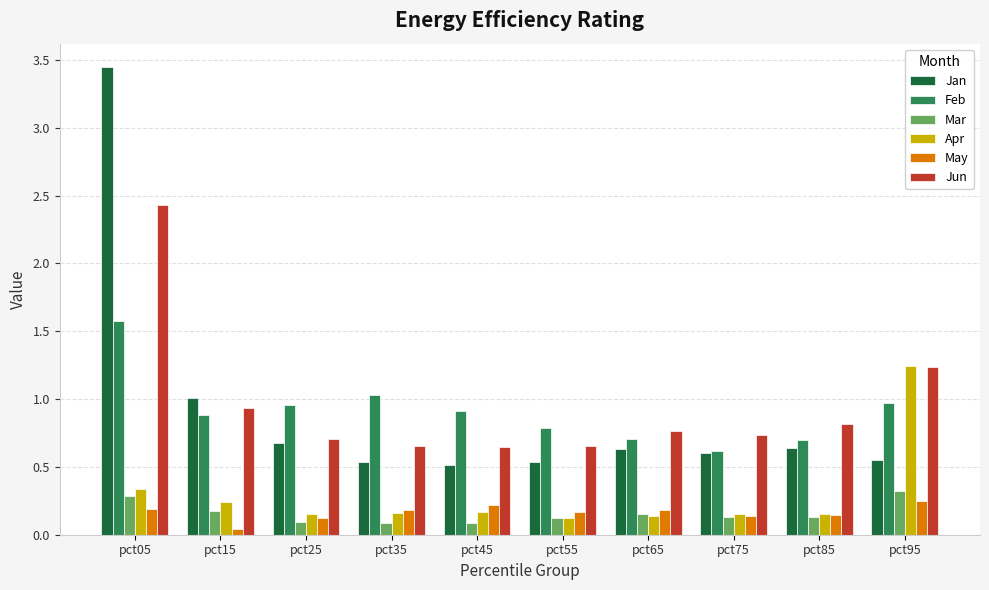

Does the chart contain stacked bars?

No